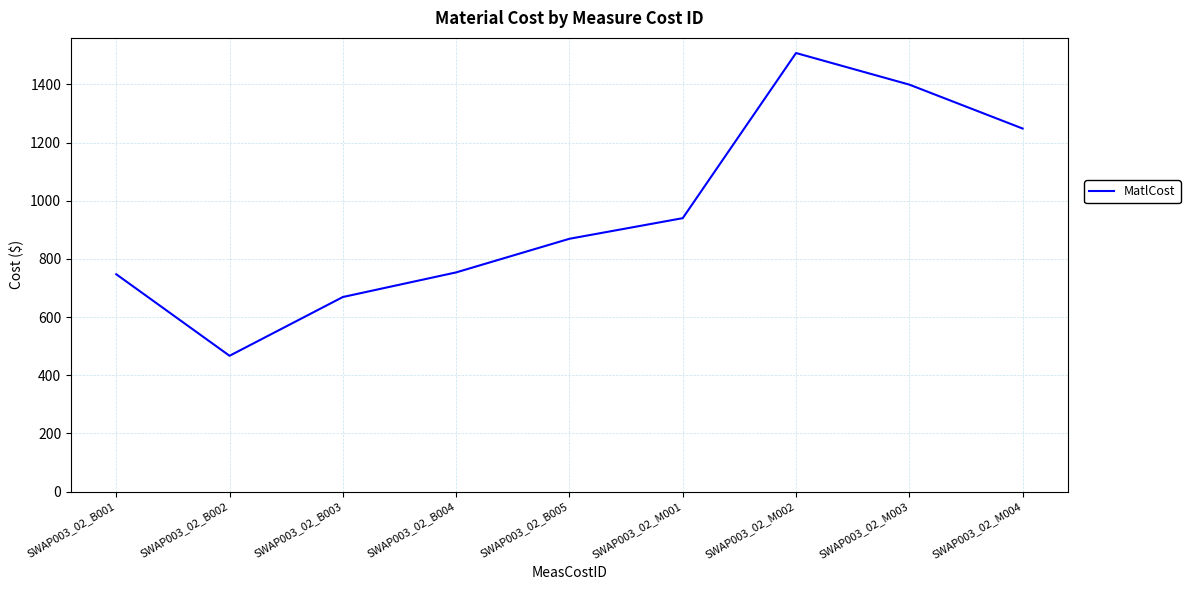

At which category does the chart reach its peak across all series?

SWAP003_02_M002